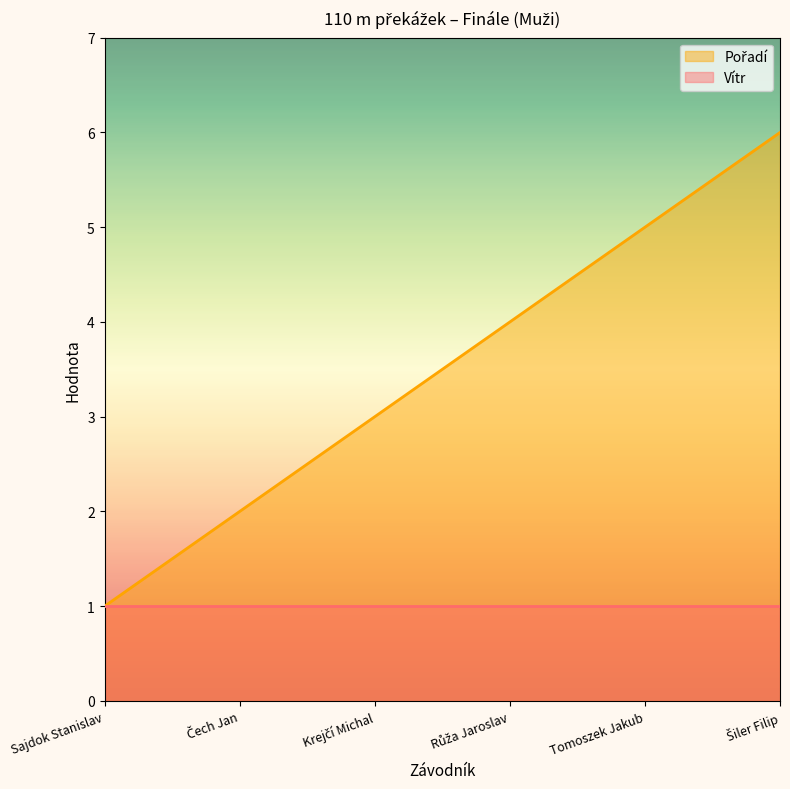

What is the label of the 5th point from the left?

Tomoszek Jakub